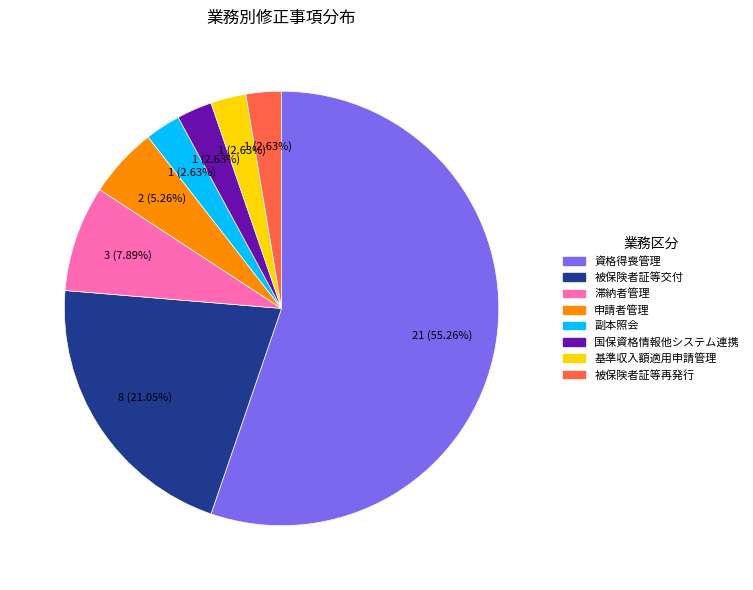

Approximately how many times larger is the value at 滞納者管理 compared to 申請者管理?

1.5